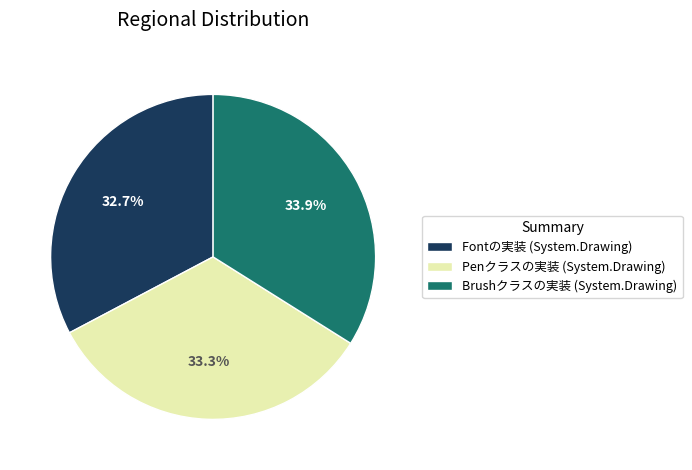

To the nearest percent, what is the difference between the largest and smallest slice percentages?

1%